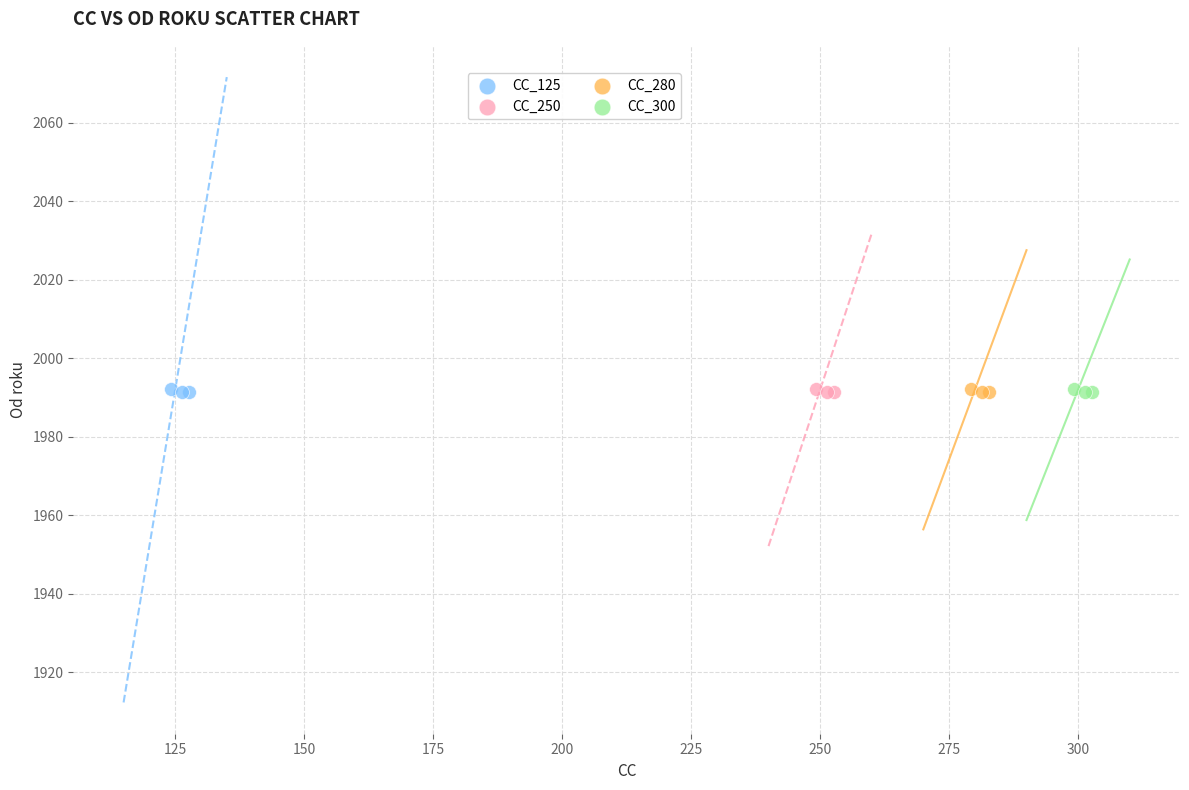

What are all the series names shown in the legend?

CC_125, CC_250, CC_280, CC_300